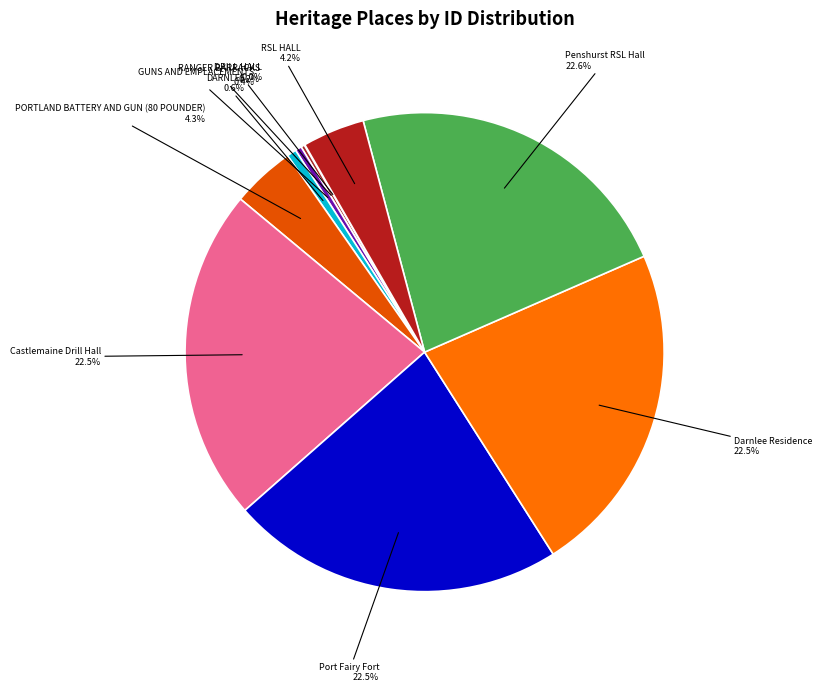

To the nearest percent, what is the average slice percentage?

10%